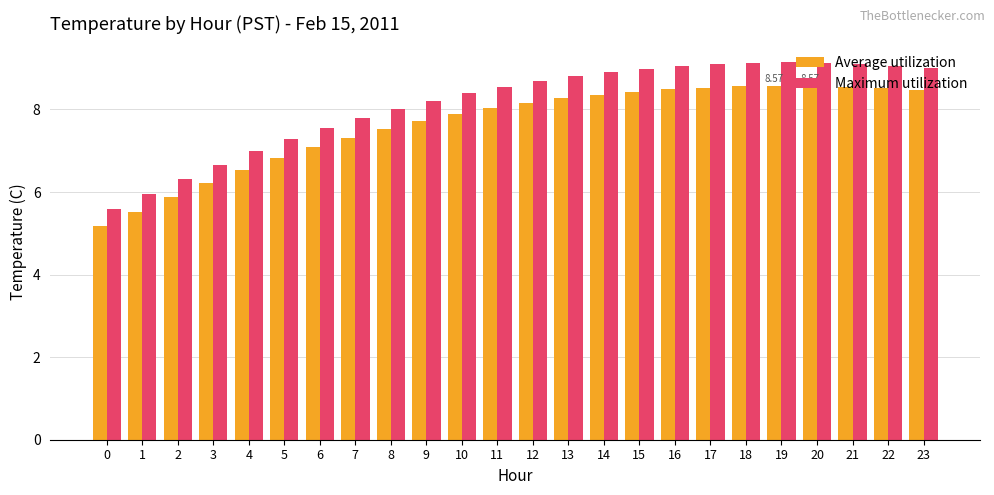

List the series in order of their peak value, highest first.

Maximum utilization, Average utilization